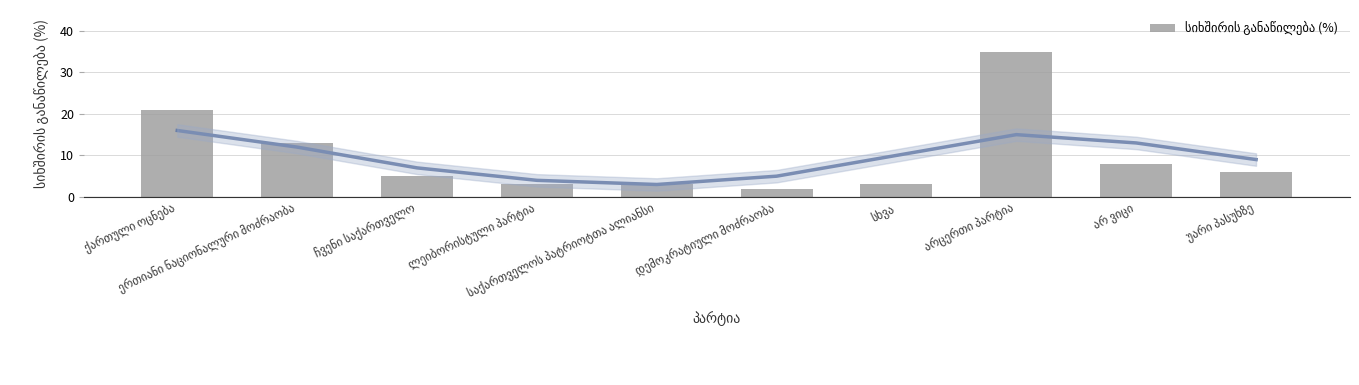

Reading right to left, list all the values displayed in this chart.

უარი პასუხზე=6	არ ვიცი=8	არცერთი პარტია=35	სხვა=3	დემოკრატიული მოძრაობა=2	საქართველოს პატრიოტთა ალიანსი=3	ლეიბორისტული პარტია=3	ჩვენი საქართველო=5	ერთიანი ნაციონალური მოძრაობა=13	ქართული ოცნება=21